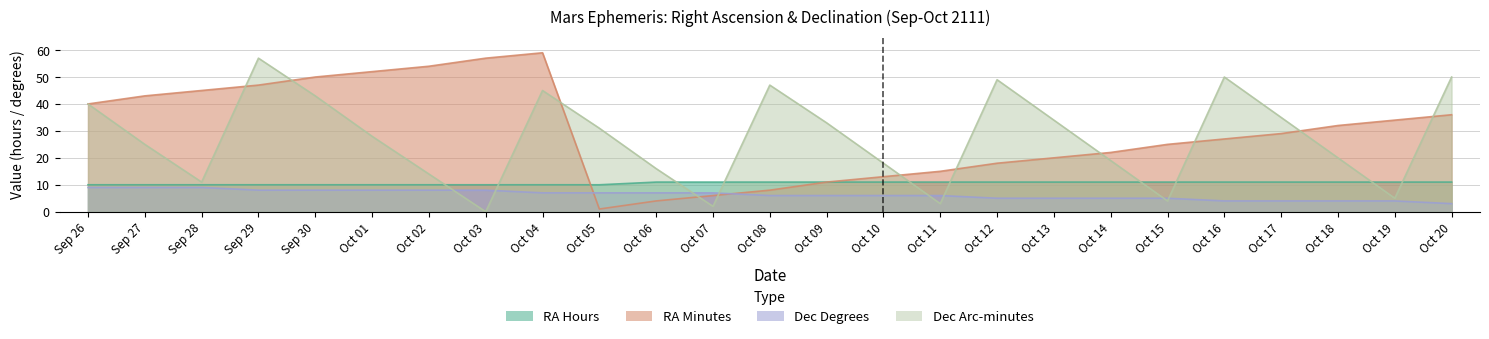

Reading left to right, extract all data points from this chart.

RA_hours: 10	10	10	10	10	10	10	10	10	10	11	11	11	11	11	11	11	11	11	11	11	11	11	11	11
RA_minutes: 40	43	45	47	50	52	54	57	59	1	4	6	8	11	13	15	18	20	22	25	27	29	32	34	36
DEC_deg: 9	9	9	8	8	8	8	8	7	7	7	7	6	6	6	6	5	5	5	5	4	4	4	4	3
DEC_minutes: 40	25	11	57	43	28	14	0	45	31	16	2	47	33	18	3	49	34	19	4	50	35	20	5	50